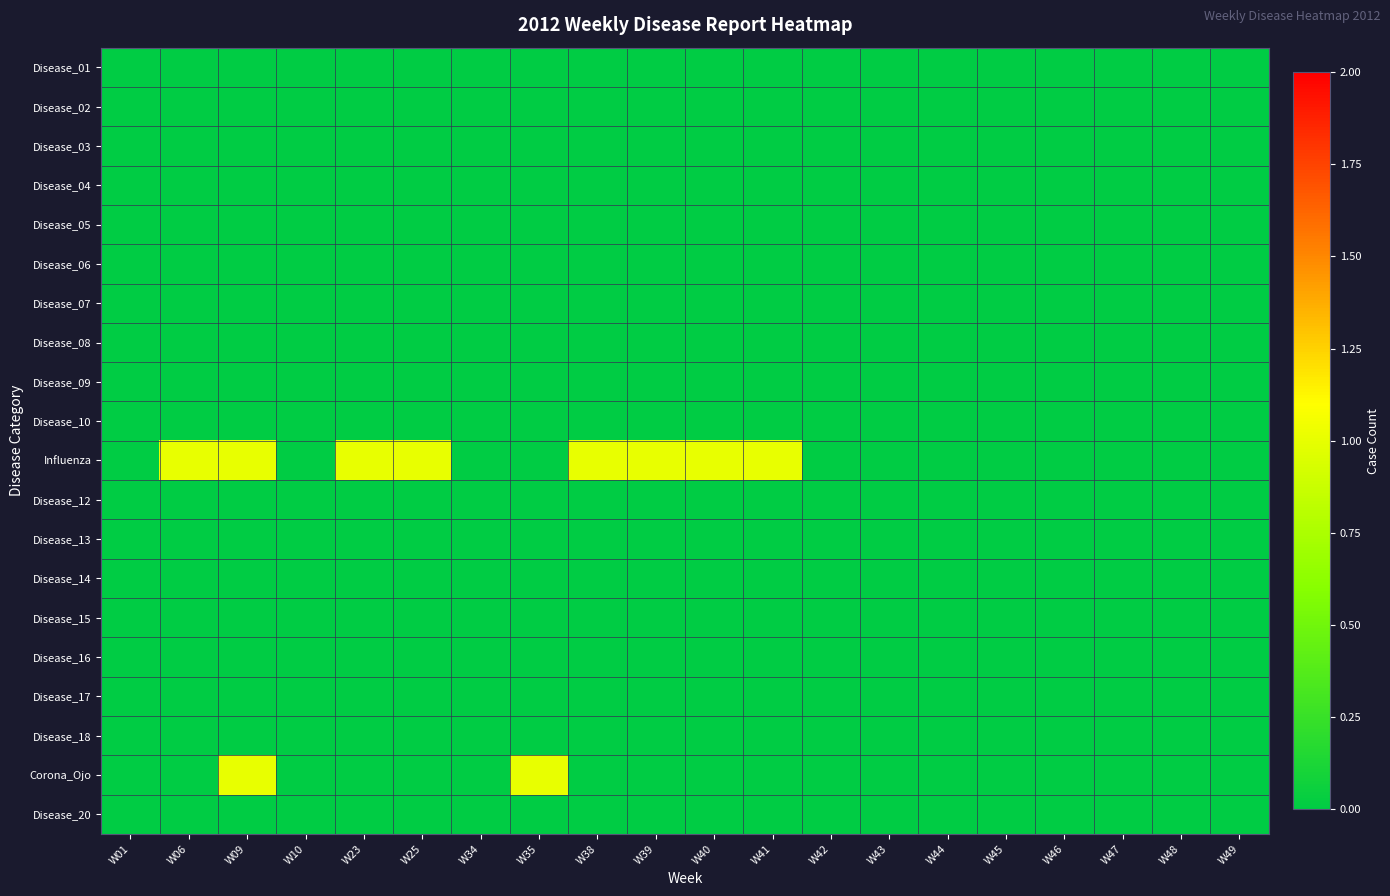

Reading left to right, list all the values displayed in this chart.

Disease_01: W01=0	W06=0	W09=0	W10=0	W23=0	W25=0	W34=0	W35=0	W38=0	W39=0	W40=0	W41=0	W42=0	W43=0	W44=0	W45=0	W46=0	W47=0	W48=0	W49=0
Disease_02: W01=0	W06=0	W09=0	W10=0	W23=0	W25=0	W34=0	W35=0	W38=0	W39=0	W40=0	W41=0	W42=0	W43=0	W44=0	W45=0	W46=0	W47=0	W48=0	W49=0
Disease_03: W01=0	W06=0	W09=0	W10=0	W23=0	W25=0	W34=0	W35=0	W38=0	W39=0	W40=0	W41=0	W42=0	W43=0	W44=0	W45=0	W46=0	W47=0	W48=0	W49=0
Disease_04: W01=0	W06=0	W09=0	W10=0	W23=0	W25=0	W34=0	W35=0	W38=0	W39=0	W40=0	W41=0	W42=0	W43=0	W44=0	W45=0	W46=0	W47=0	W48=0	W49=0
Disease_05: W01=0	W06=0	W09=0	W10=0	W23=0	W25=0	W34=0	W35=0	W38=0	W39=0	W40=0	W41=0	W42=0	W43=0	W44=0	W45=0	W46=0	W47=0	W48=0	W49=0
Disease_06: W01=0	W06=0	W09=0	W10=0	W23=0	W25=0	W34=0	W35=0	W38=0	W39=0	W40=0	W41=0	W42=0	W43=0	W44=0	W45=0	W46=0	W47=0	W48=0	W49=0
Disease_07: W01=0	W06=0	W09=0	W10=0	W23=0	W25=0	W34=0	W35=0	W38=0	W39=0	W40=0	W41=0	W42=0	W43=0	W44=0	W45=0	W46=0	W47=0	W48=0	W49=0
Disease_08: W01=0	W06=0	W09=0	W10=0	W23=0	W25=0	W34=0	W35=0	W38=0	W39=0	W40=0	W41=0	W42=0	W43=0	W44=0	W45=0	W46=0	W47=0	W48=0	W49=0
Disease_09: W01=0	W06=0	W09=0	W10=0	W23=0	W25=0	W34=0	W35=0	W38=0	W39=0	W40=0	W41=0	W42=0	W43=0	W44=0	W45=0	W46=0	W47=0	W48=0	W49=0
Disease_10: W01=0	W06=0	W09=0	W10=0	W23=0	W25=0	W34=0	W35=0	W38=0	W39=0	W40=0	W41=0	W42=0	W43=0	W44=0	W45=0	W46=0	W47=0	W48=0	W49=0
Influenza: W01=0	W06=1	W09=1	W10=0	W23=1	W25=1	W34=0	W35=0	W38=1	W39=1	W40=1	W41=1	W42=0	W43=0	W44=0	W45=0	W46=0	W47=0	W48=0	W49=0
Disease_12: W01=0	W06=0	W09=0	W10=0	W23=0	W25=0	W34=0	W35=0	W38=0	W39=0	W40=0	W41=0	W42=0	W43=0	W44=0	W45=0	W46=0	W47=0	W48=0	W49=0
Disease_13: W01=0	W06=0	W09=0	W10=0	W23=0	W25=0	W34=0	W35=0	W38=0	W39=0	W40=0	W41=0	W42=0	W43=0	W44=0	W45=0	W46=0	W47=0	W48=0	W49=0
Disease_14: W01=0	W06=0	W09=0	W10=0	W23=0	W25=0	W34=0	W35=0	W38=0	W39=0	W40=0	W41=0	W42=0	W43=0	W44=0	W45=0	W46=0	W47=0	W48=0	W49=0
Disease_15: W01=0	W06=0	W09=0	W10=0	W23=0	W25=0	W34=0	W35=0	W38=0	W39=0	W40=0	W41=0	W42=0	W43=0	W44=0	W45=0	W46=0	W47=0	W48=0	W49=0
Disease_16: W01=0	W06=0	W09=0	W10=0	W23=0	W25=0	W34=0	W35=0	W38=0	W39=0	W40=0	W41=0	W42=0	W43=0	W44=0	W45=0	W46=0	W47=0	W48=0	W49=0
Disease_17: W01=0	W06=0	W09=0	W10=0	W23=0	W25=0	W34=0	W35=0	W38=0	W39=0	W40=0	W41=0	W42=0	W43=0	W44=0	W45=0	W46=0	W47=0	W48=0	W49=0
Disease_18: W01=0	W06=0	W09=0	W10=0	W23=0	W25=0	W34=0	W35=0	W38=0	W39=0	W40=0	W41=0	W42=0	W43=0	W44=0	W45=0	W46=0	W47=0	W48=0	W49=0
Corona_Ojo: W01=0	W06=0	W09=1	W10=0	W23=0	W25=0	W34=0	W35=1	W38=0	W39=0	W40=0	W41=0	W42=0	W43=0	W44=0	W45=0	W46=0	W47=0	W48=0	W49=0
Disease_20: W01=0	W06=0	W09=0	W10=0	W23=0	W25=0	W34=0	W35=0	W38=0	W39=0	W40=0	W41=0	W42=0	W43=0	W44=0	W45=0	W46=0	W47=0	W48=0	W49=0